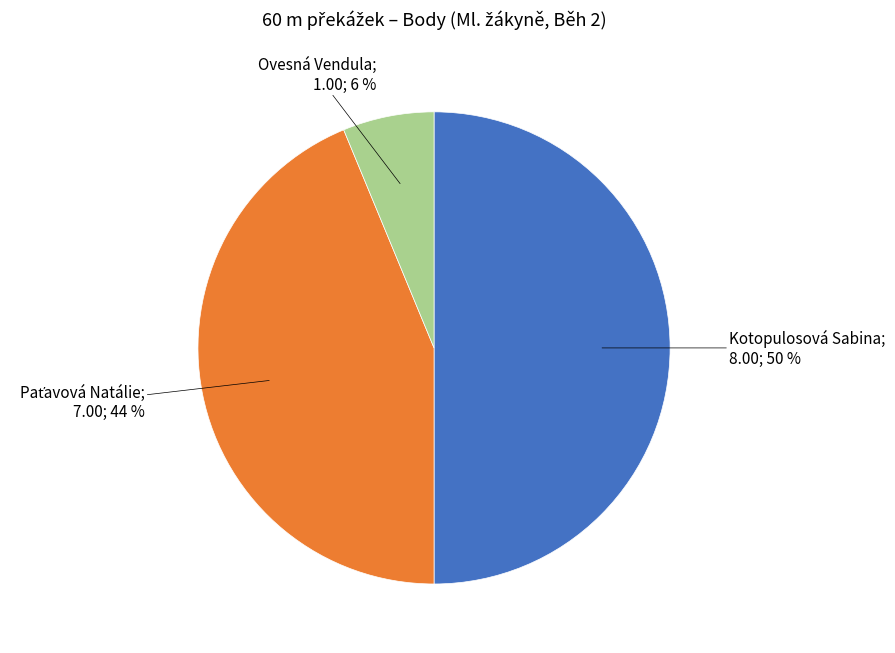

How many slices are in this pie chart?

3